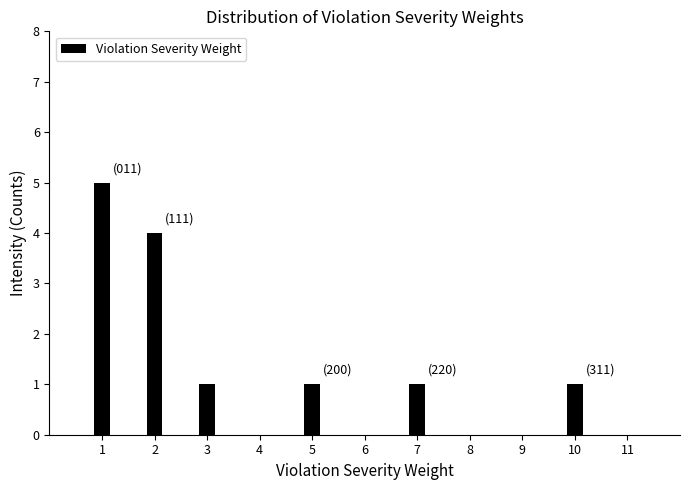

Reading left to right, what are all the values shown in this chart?

1=5	2=4	3=1	5=1	7=1	10=1